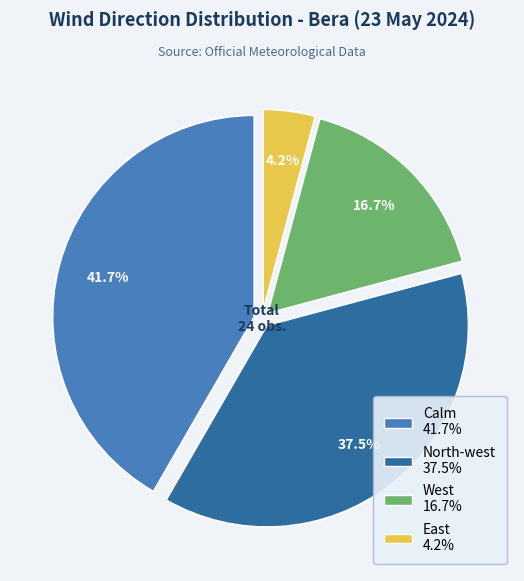

Is there a majority slice in this chart?

No